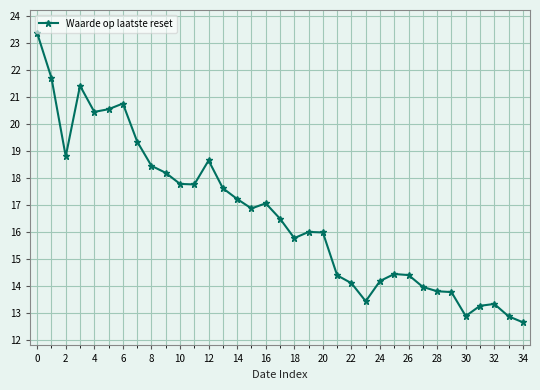

What is the value of the 30th point from the left?

13.8